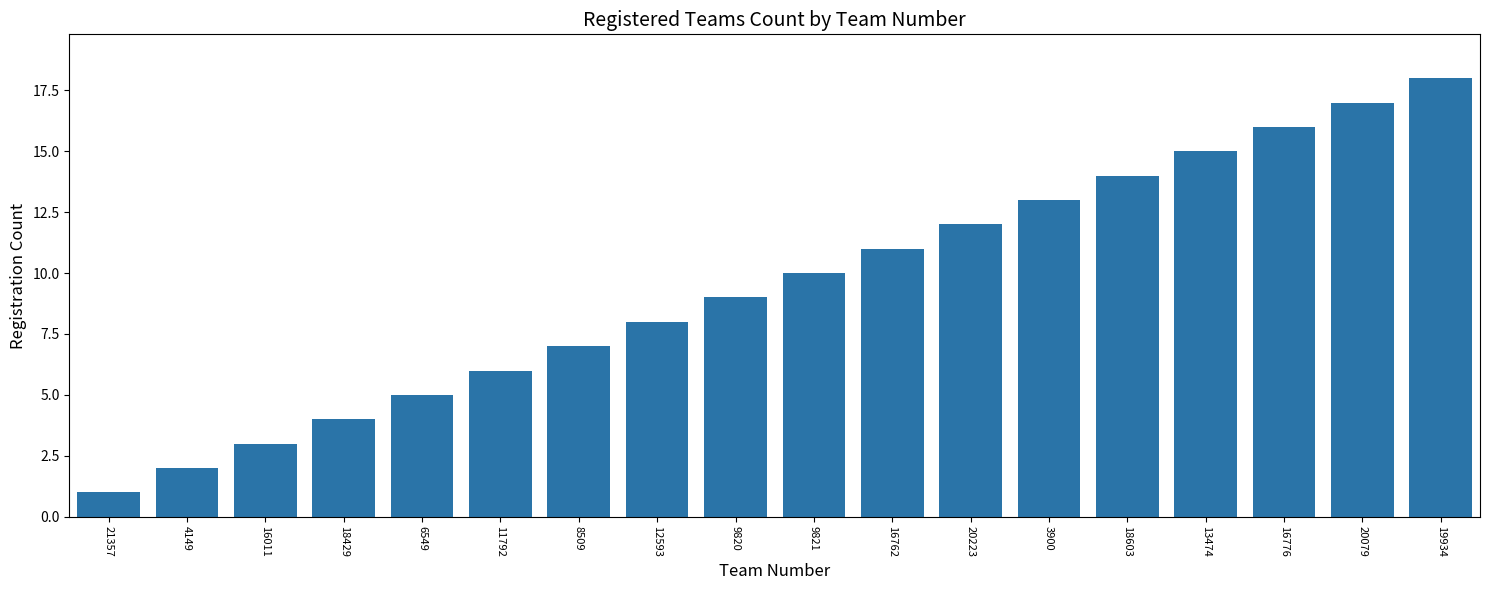

Count the number of data series in this chart.

1